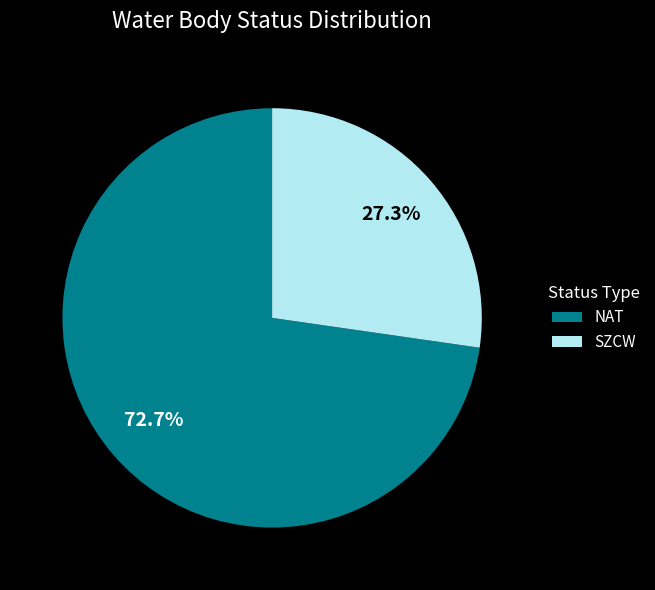

Is SZCW the majority of the pie?

No